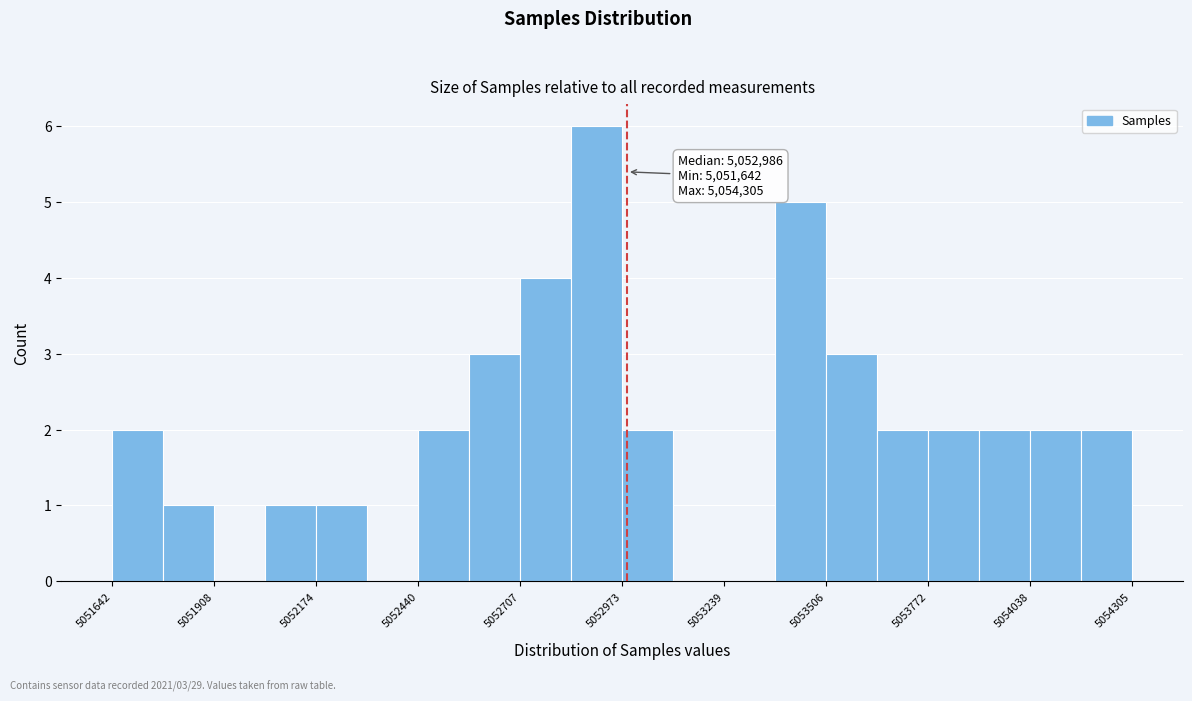

Around what value on the x-axis is the tallest bar? Give the approximate position of its centre, as read against the axis.

5052900